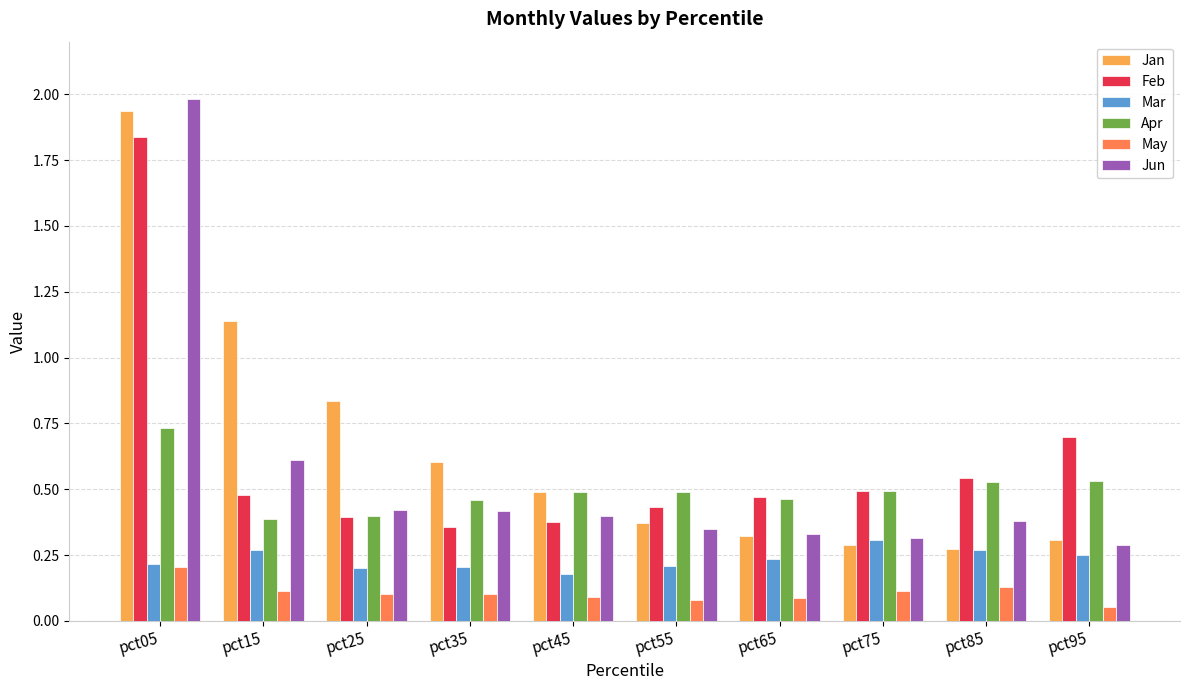

At which category is the sum across all series the highest?

pct05